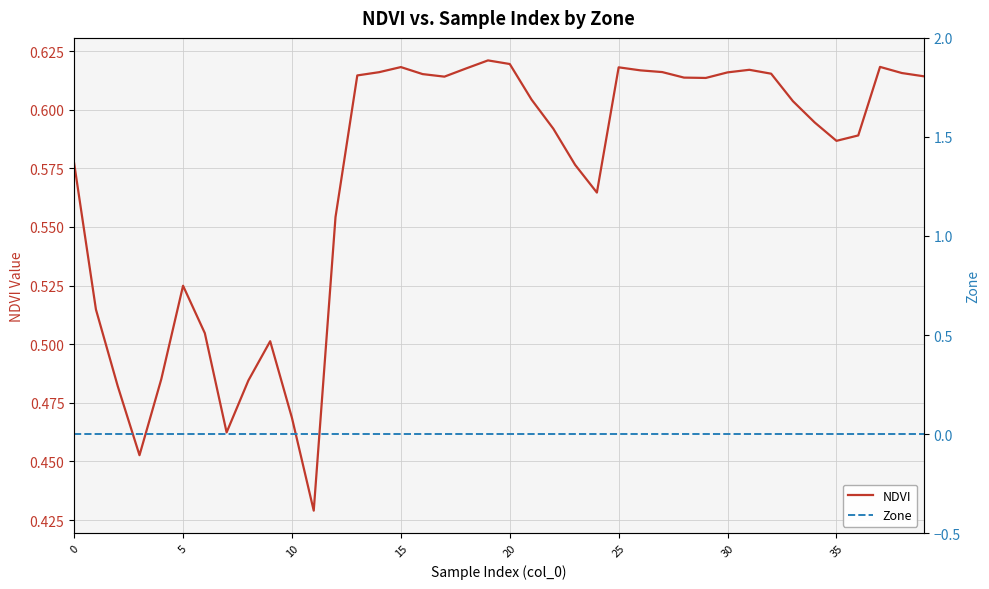

How many lines are shown in the chart?

2